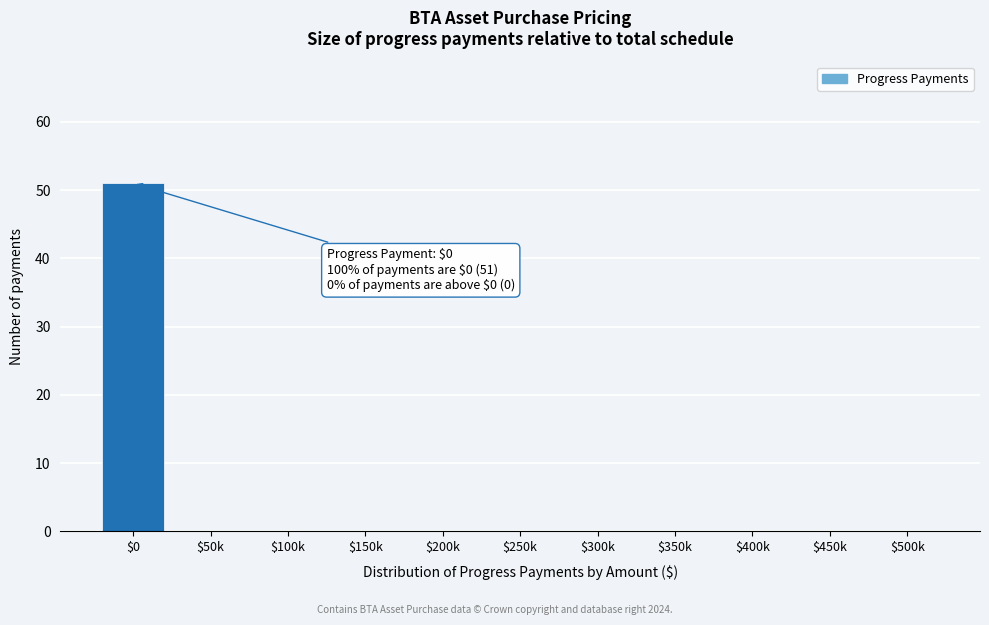

Is it true that the value at $500k is -23?

False